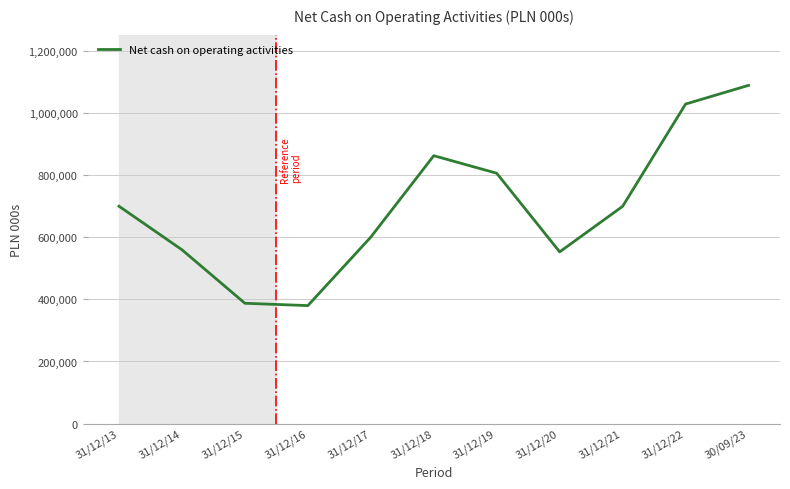

How many lines are shown in the chart?

1